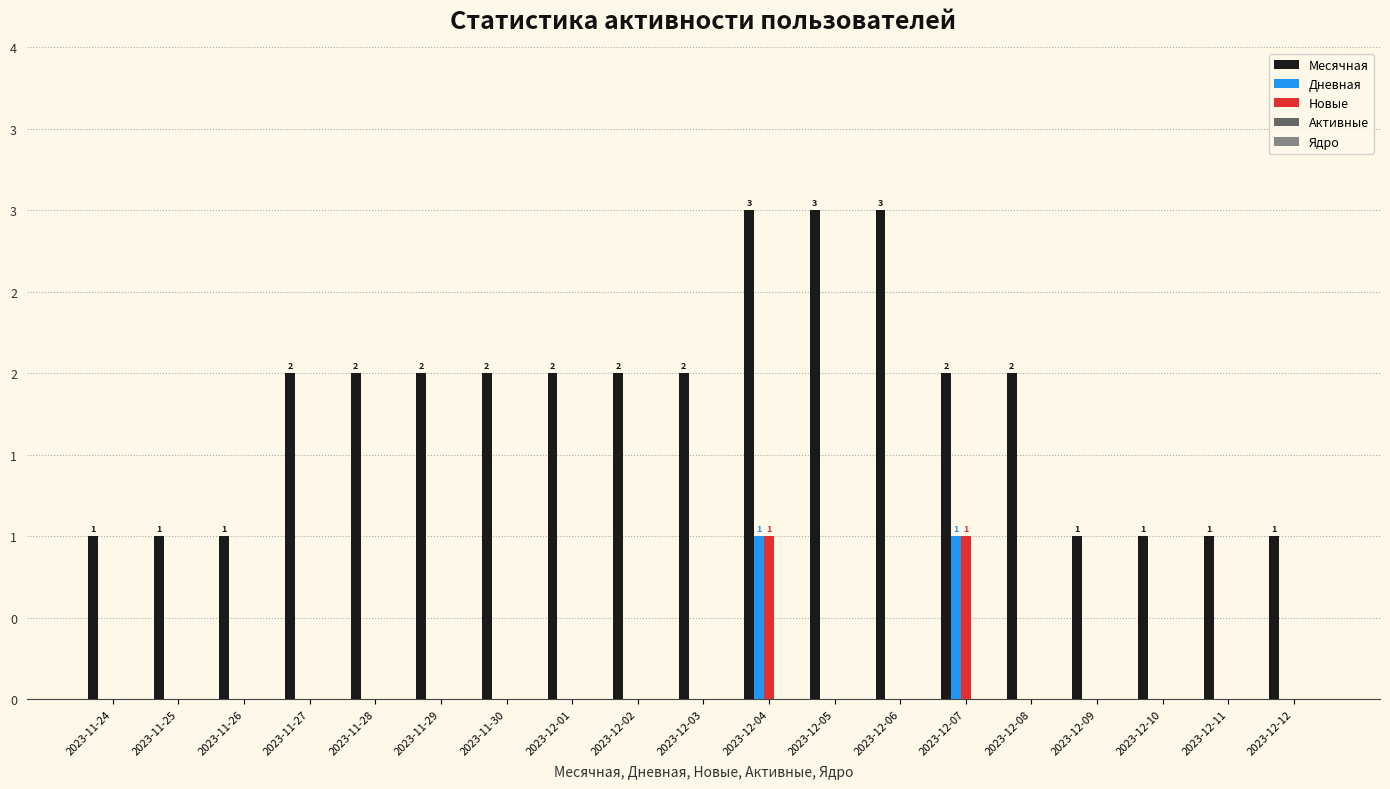

Reading right to left, what are all the values shown in this chart?

Месячная: 1	1	1	1	2	2	3	3	3	2	2	2	2	2	2	2	1	1	1
Дневная: 0	0	0	0	0	1	0	0	1	0	0	0	0	0	0	0	0	0	0
Новые: 0	0	0	0	0	1	0	0	1	0	0	0	0	0	0	0	0	0	0
Активные: 0	0	0	0	0	0	0	0	0	0	0	0	0	0	0	0	0	0	0
Ядро: 0	0	0	0	0	0	0	0	0	0	0	0	0	0	0	0	0	0	0